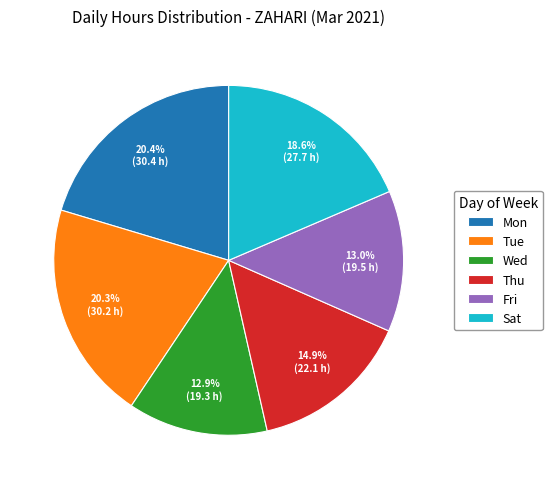

Does any single category account for the majority?

No